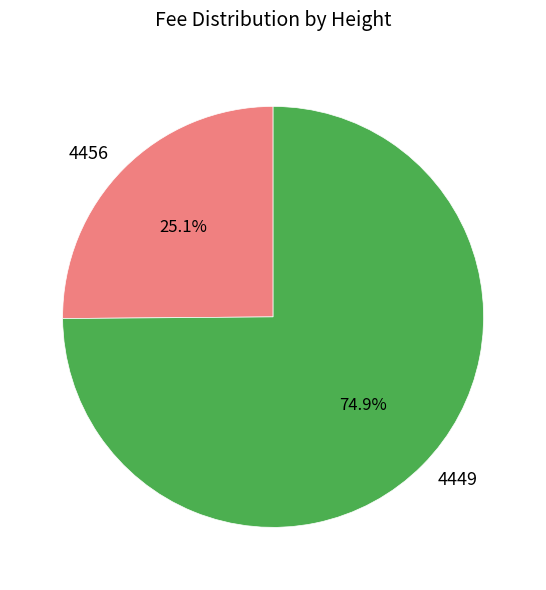

The 4456 slice represents 25% of the pie. True or false?

True